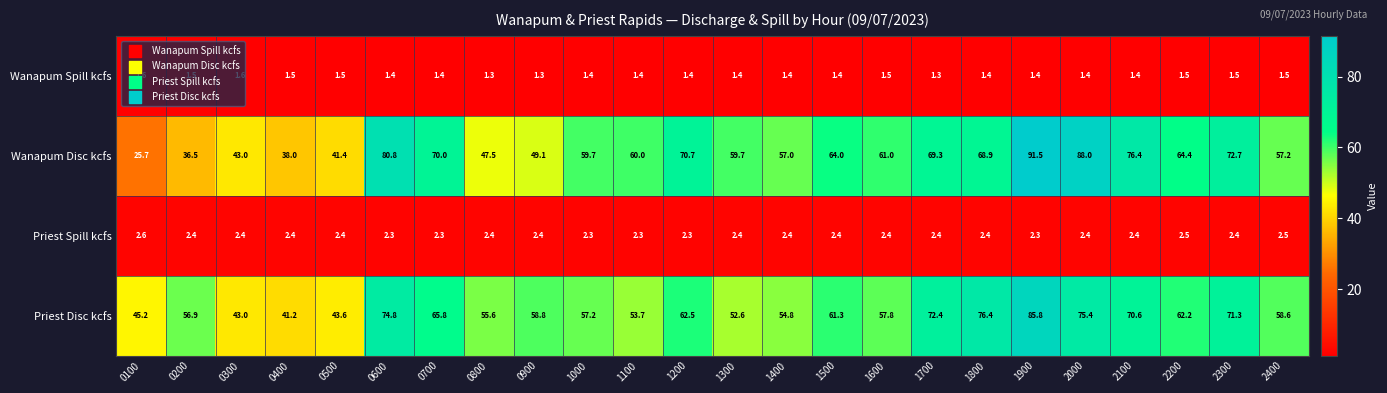

Is it true that Wanapum Disc kcfs equals 10.2 at 0500?

False